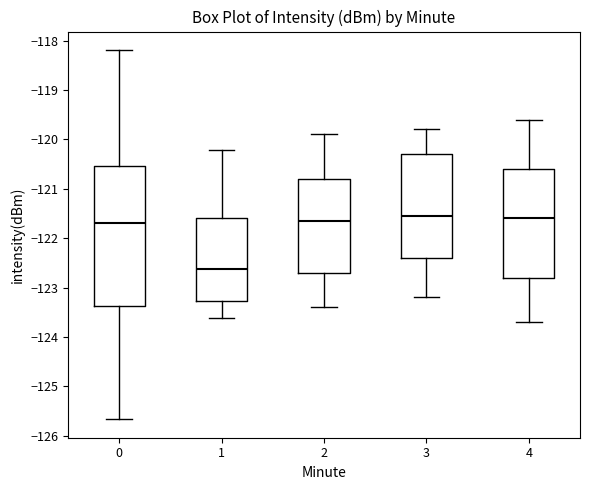

Reading left to right, read every box against the y-axis: the position of its median line, the range the box covers, and the ends of its whiskers. The values are not printed on the chart, so give them approximately, as read against the axis.

0: median -121.7, box -123.4 to -120.5, whiskers -125.7 to -118.2
1: median -122.6, box -123.3 to -121.6, whiskers -123.6 to -120.2
2: median -121.6, box -122.7 to -120.8, whiskers -123.4 to -119.9
3: median -121.5, box -122.4 to -120.3, whiskers -123.2 to -119.8
4: median -121.6, box -122.8 to -120.6, whiskers -123.7 to -119.6